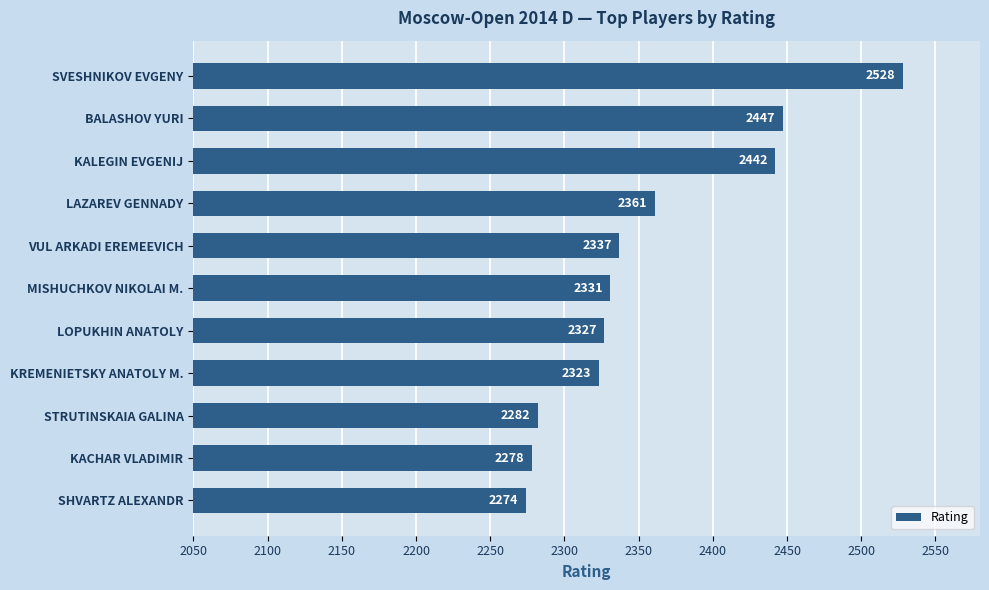

Which label corresponds to the smallest value in the chart?

SHVARTZ ALEXANDR